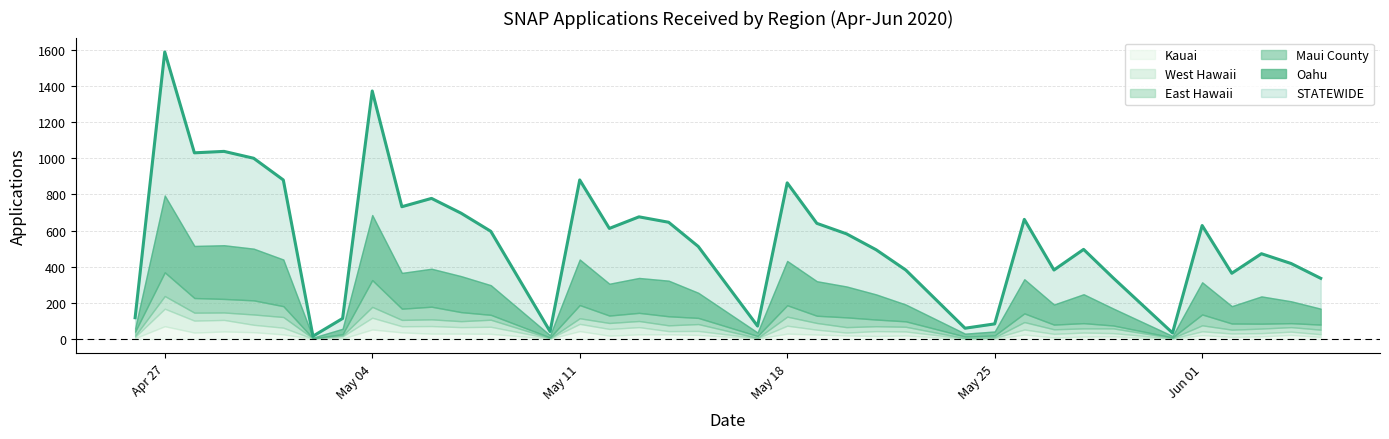

How many lines are shown in the chart?

1